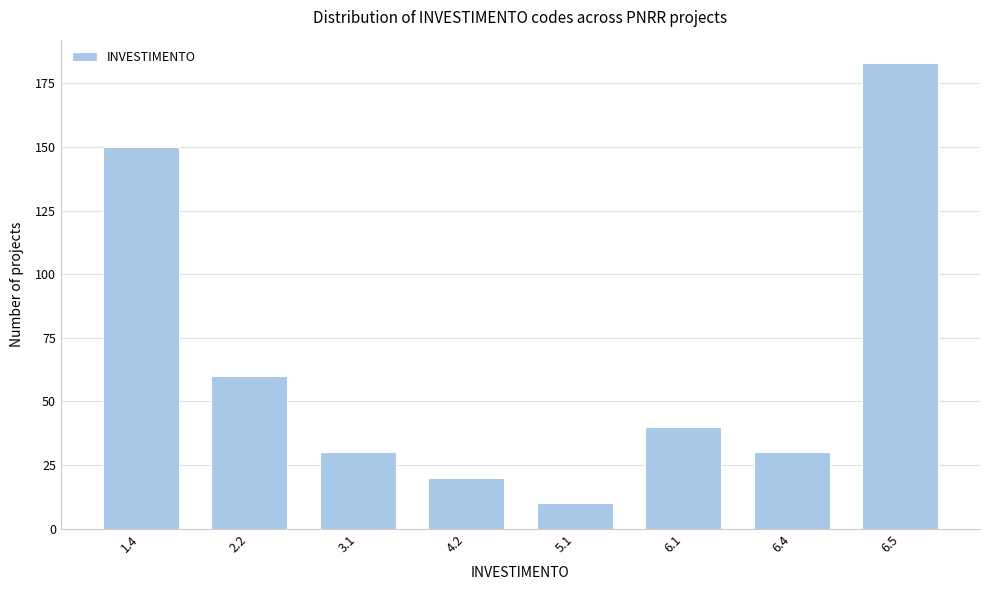

Reading right to left, list all the values displayed in this chart.

6.5=183	6.4=30	6.1=40	5.1=10	4.2=20	3.1=30	2.2=60	1.4=150